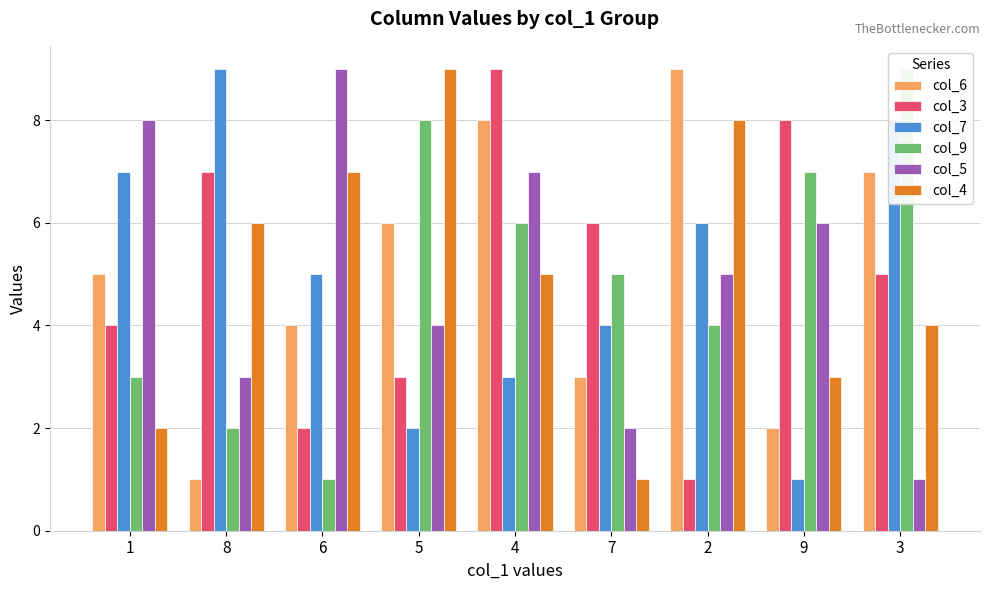

Is it true that col_7 equals 1 at 5?

False